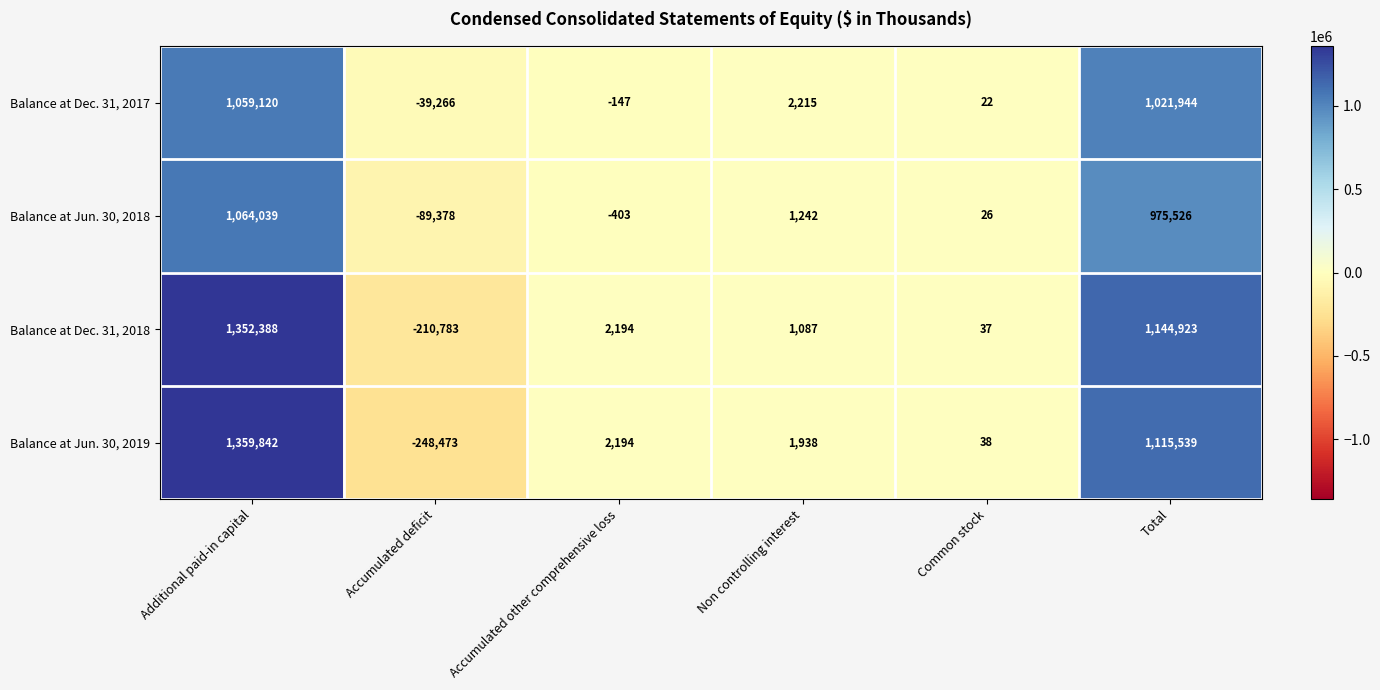

Rank the series by their maximum value, from highest to lowest.

Balance at Jun. 30, 2019, Balance at Dec. 31, 2018, Balance at Jun. 30, 2018, Balance at Dec. 31, 2017